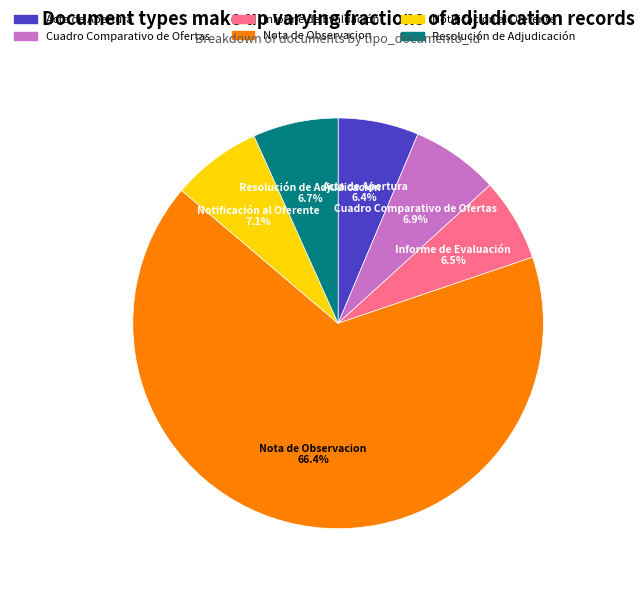

Which category has the biggest portion of the pie?

Nota de Observacion